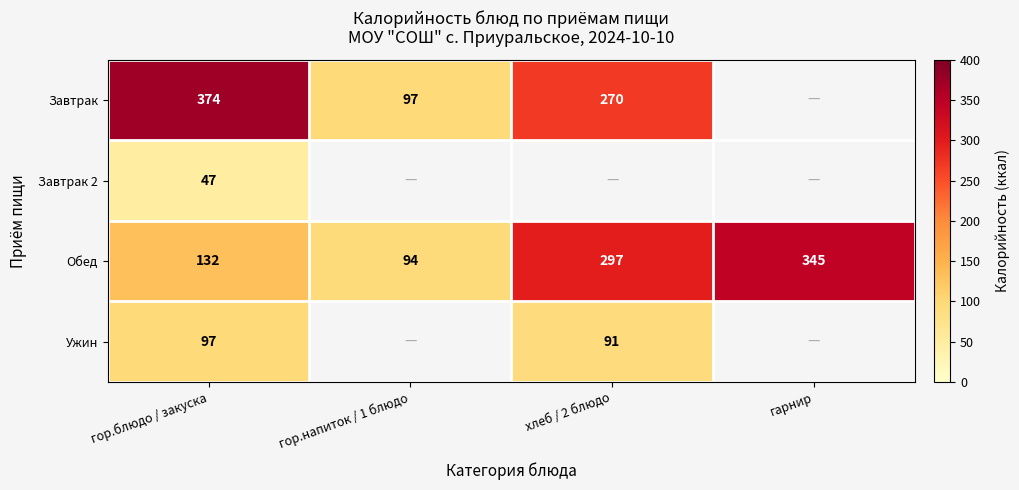

What is the average value of the Обед series?

217